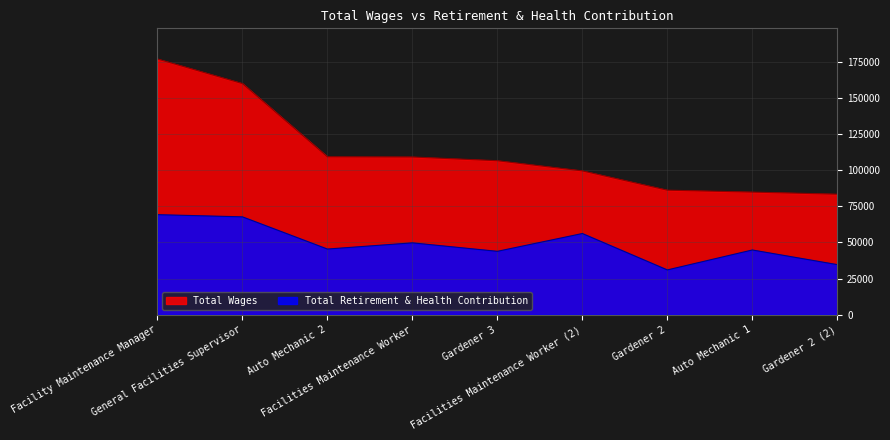

What is the total value across all series at Auto Mechanic 1?

129703